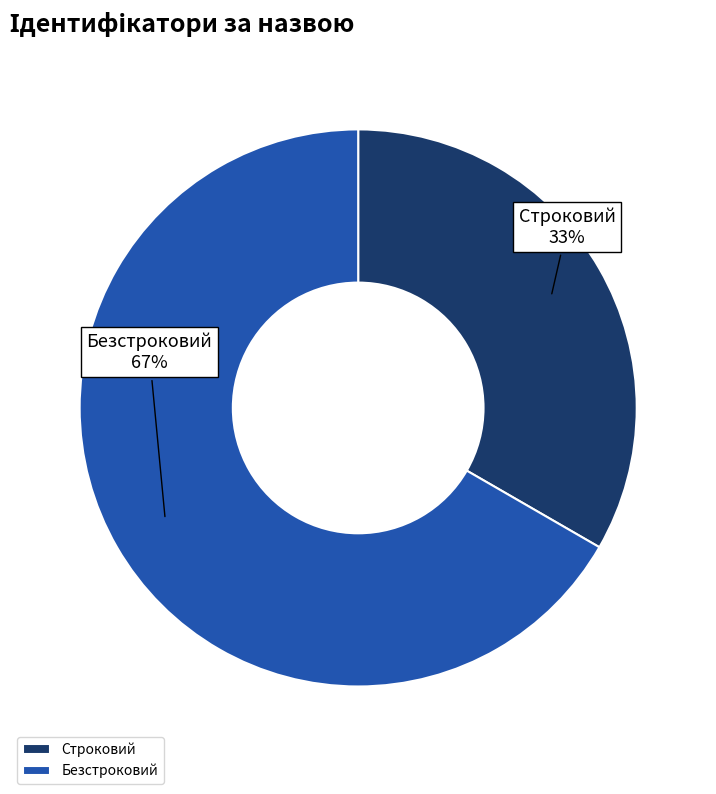

Do Строковий and Безстроковий together represent more than half of the pie?

Yes